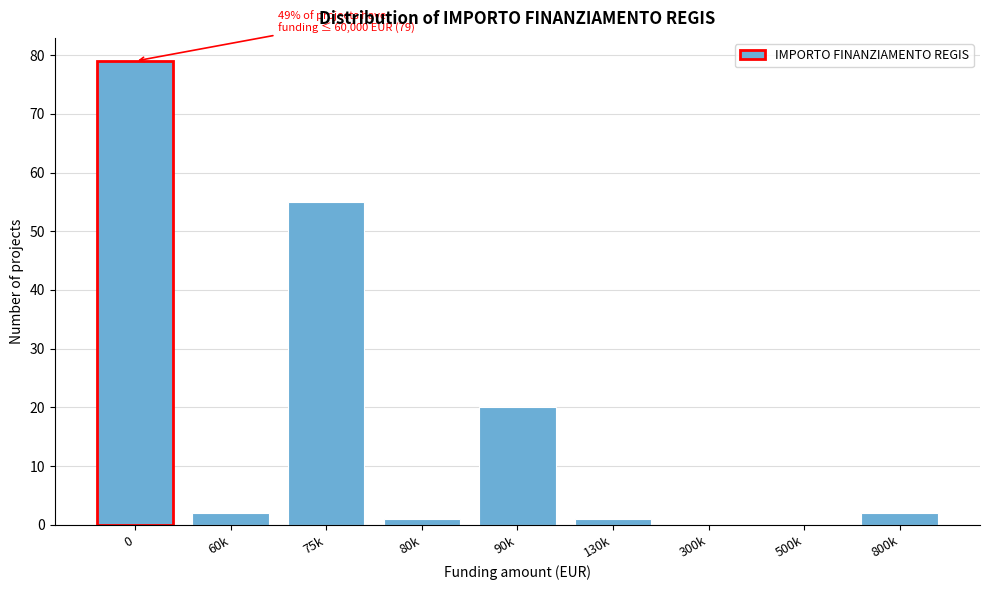

Reading left to right, what are all the values shown in this chart?

0=79	60k=2	75k=55	80k=1	90k=20	130k=1	300k=0	500k=0	800k=2